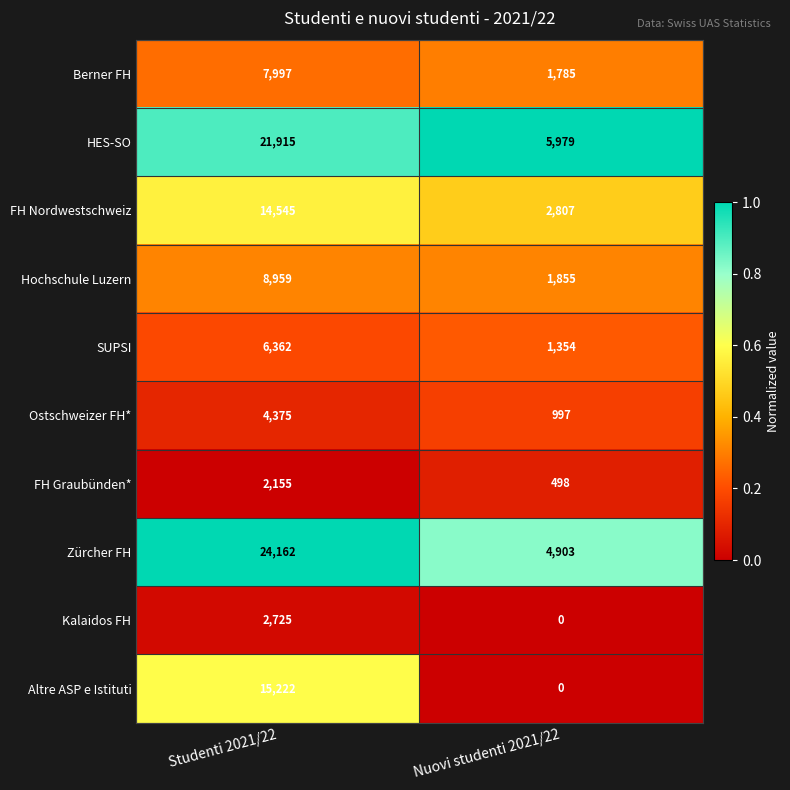

Which label corresponds to the largest value in the chart?

Studenti 2021/22